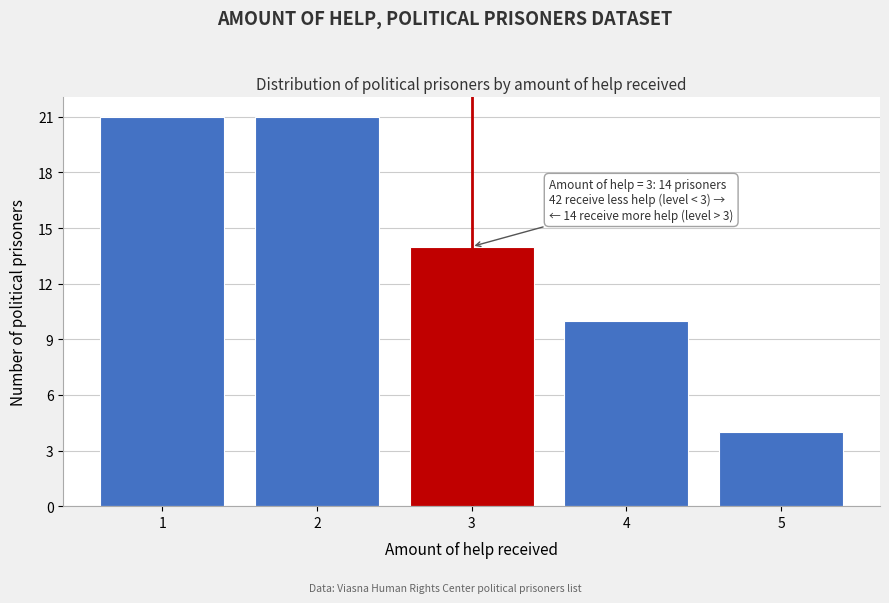

Reading right to left, extract all data points from this chart.

4	10	14	21	21